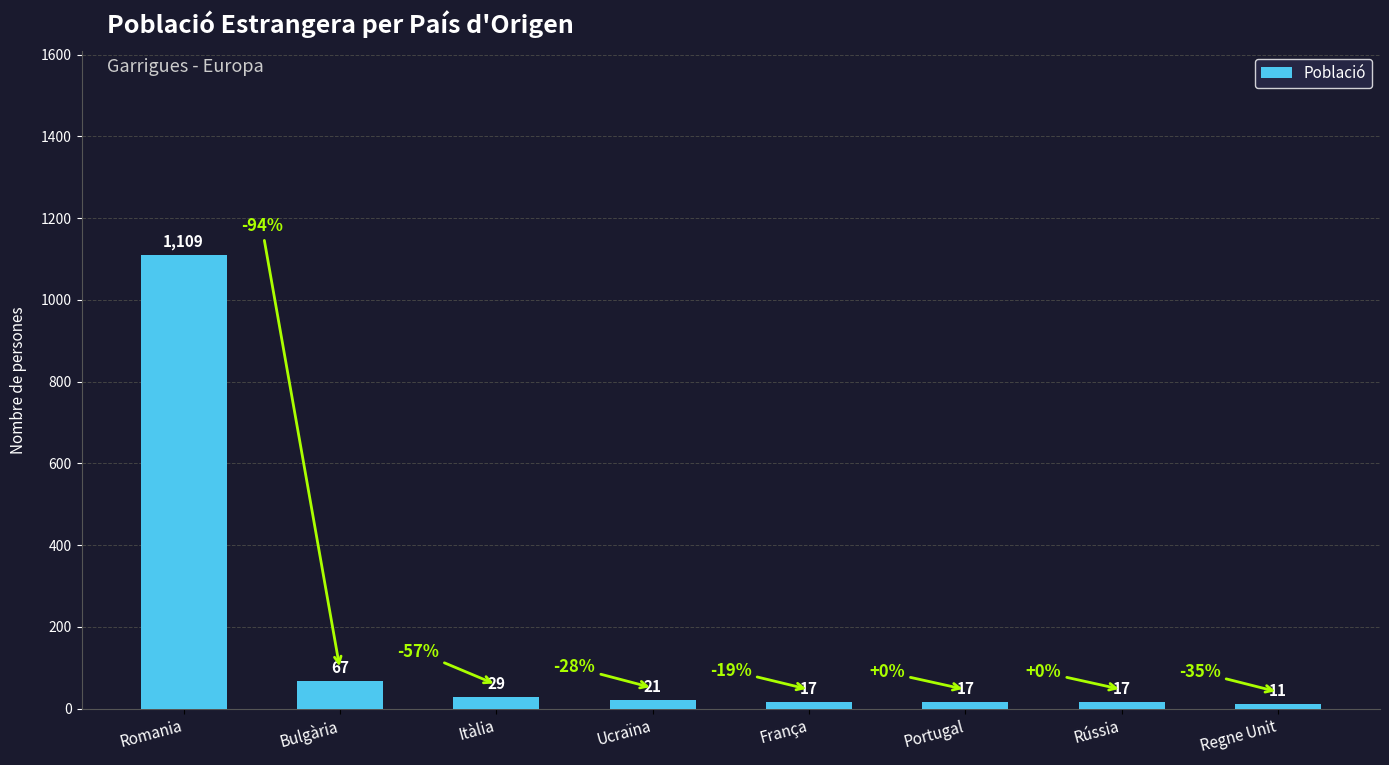

Which has a higher value, França or Ucraïna?

Ucraïna